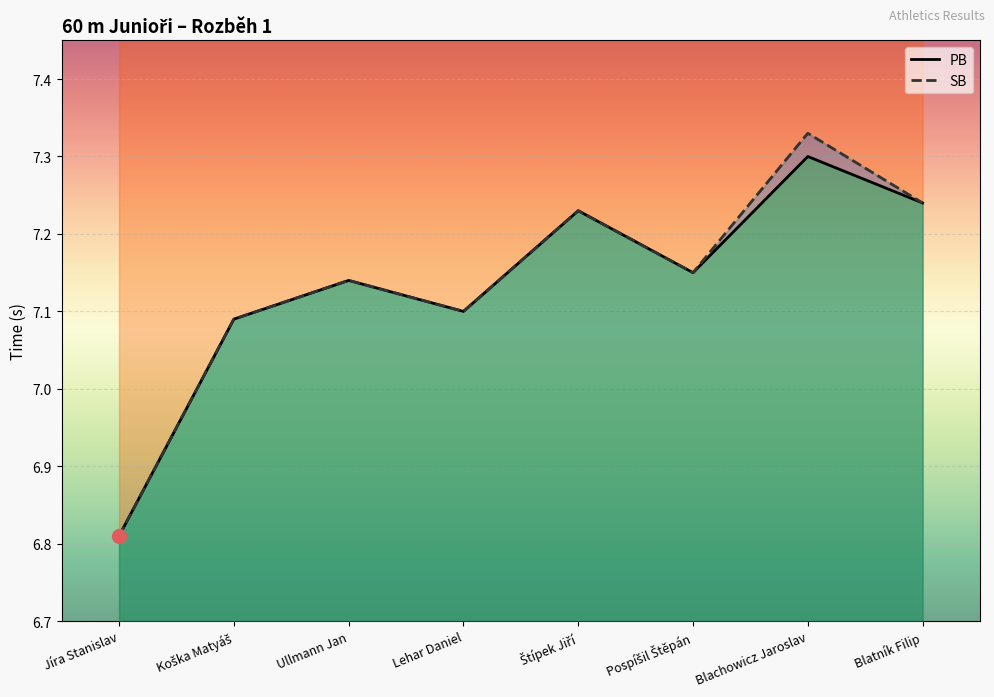

What is the maximum value for SB?

7.3